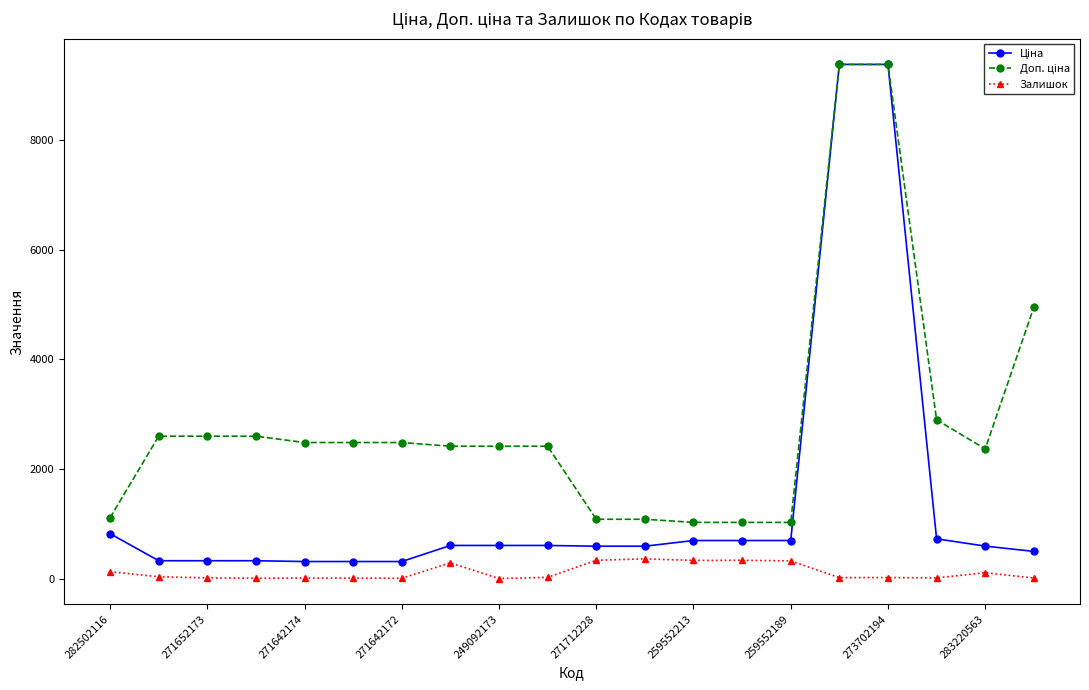

True or false: Залишок has more than 0 interior local peaks.

True